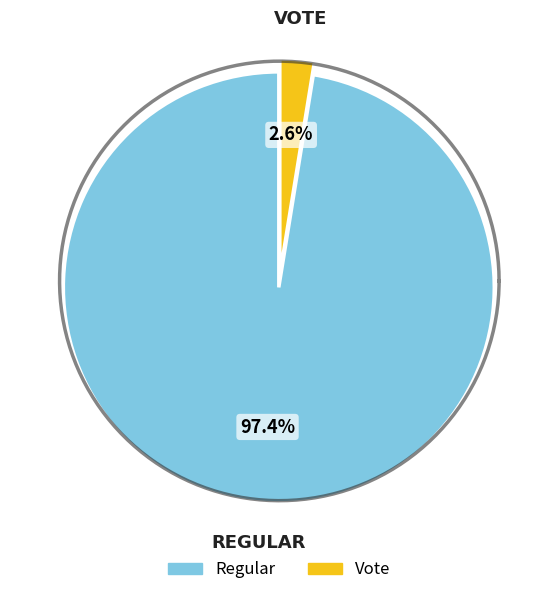

What is the majority slice?

Regular